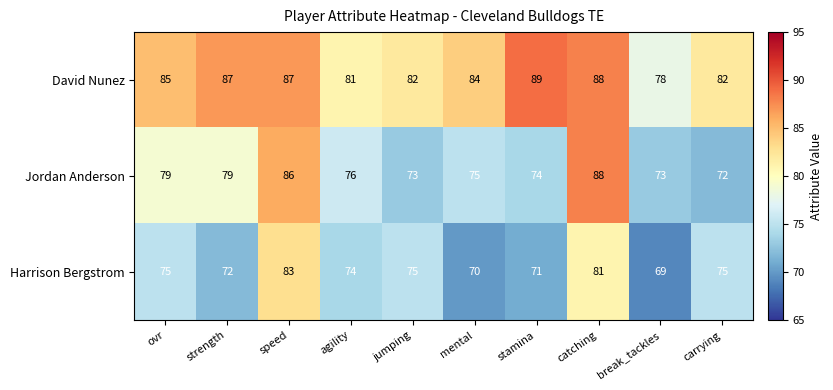

What is the sum of the Harrison Bergstrom values at stamina and catching?

152